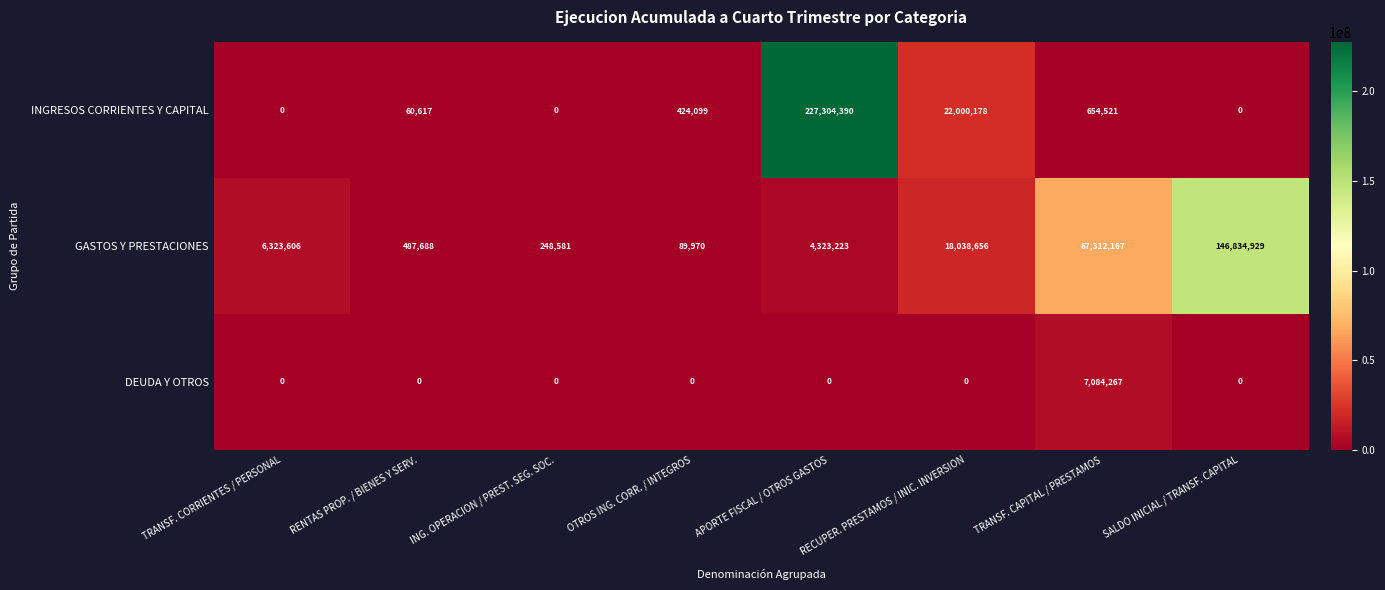

At which category does the chart reach its peak across all series?

APORTE FISCAL / OTROS GASTOS